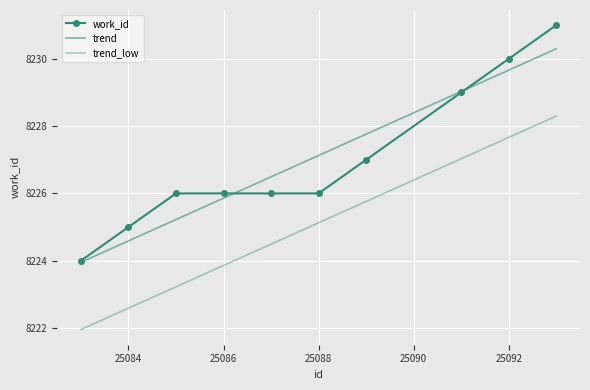

Which series has the largest range (max minus min)?

work_id